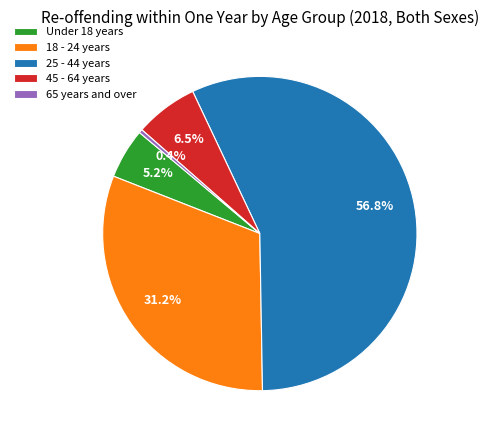

Which category has the biggest portion of the pie?

25 - 44 years